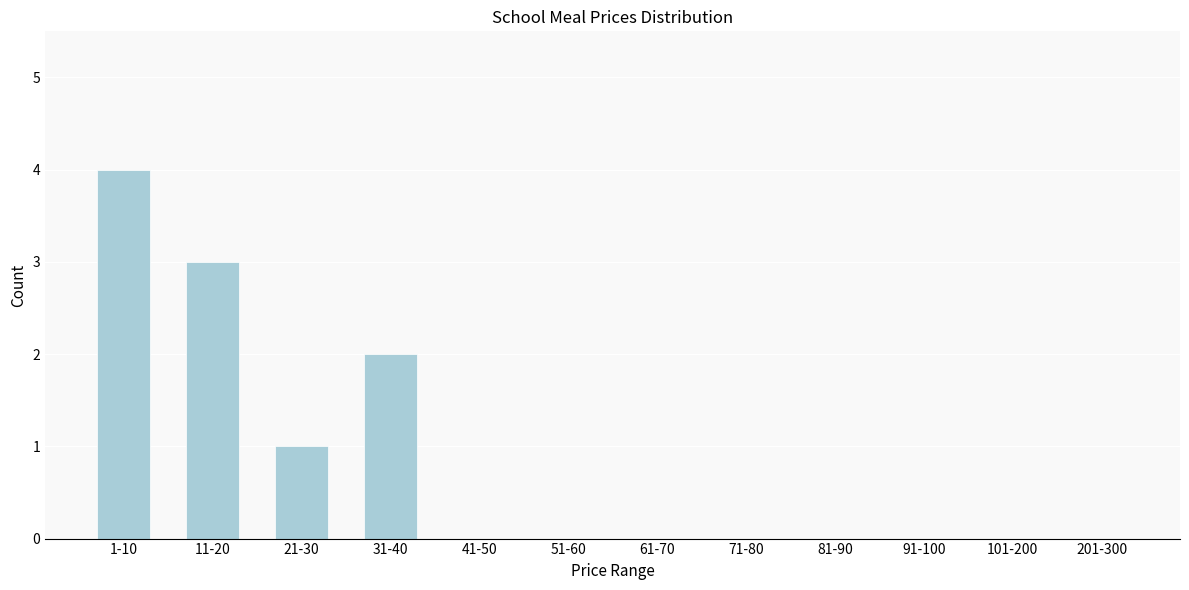

Reading left to right, transcribe all the data shown in this chart.

1-10=4	11-20=3	21-30=1	31-40=2	41-50=0	51-60=0	61-70=0	71-80=0	81-90=0	91-100=0	101-200=0	201-300=0